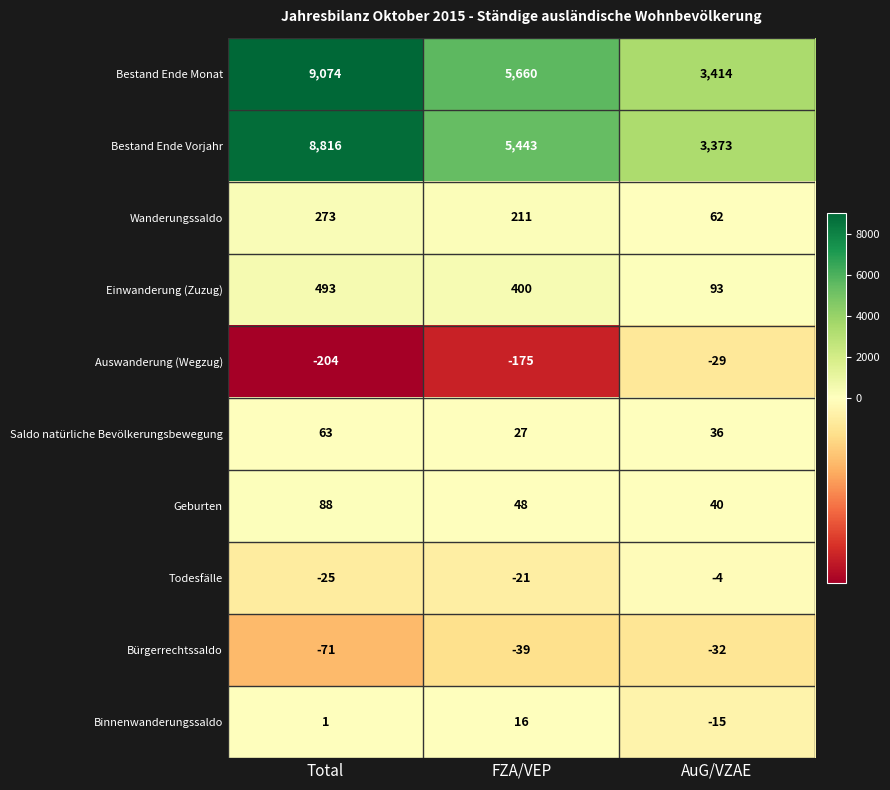

Reading left to right, list all the values displayed in this chart.

Bestand Ende Monat: 9074	5660	3414
Bestand Ende Vorjahr: 8816	5443	3373
Wanderungssaldo: 273	211	62
Einwanderung (Zuzug): 493	400	93
Auswanderung (Wegzug): -204	-175	-29
Saldo natürliche Bevölkerungsbewegung: 63	27	36
Geburten: 88	48	40
Todesfälle: -25	-21	-4
Bürgerrechtssaldo: -71	-39	-32
Binnenwanderungssaldo: 1	16	-15